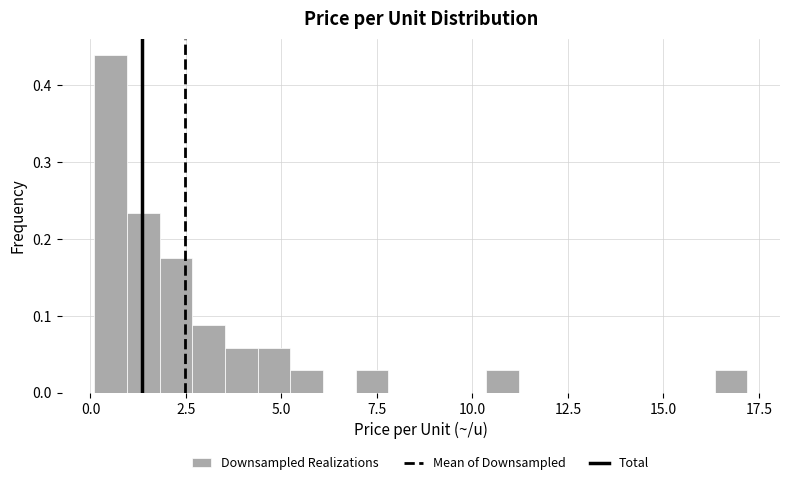

Read against the x-axis, roughly where is the centre of the tallest bar?

0.5